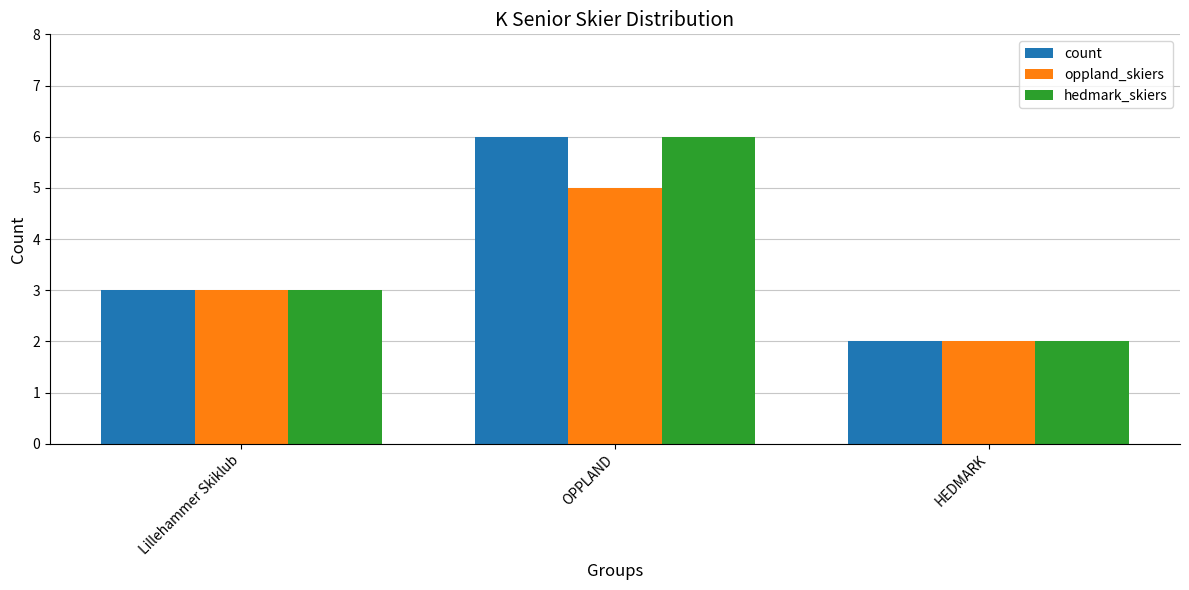

How many oppland_skiers values are between 2 and 5?

3